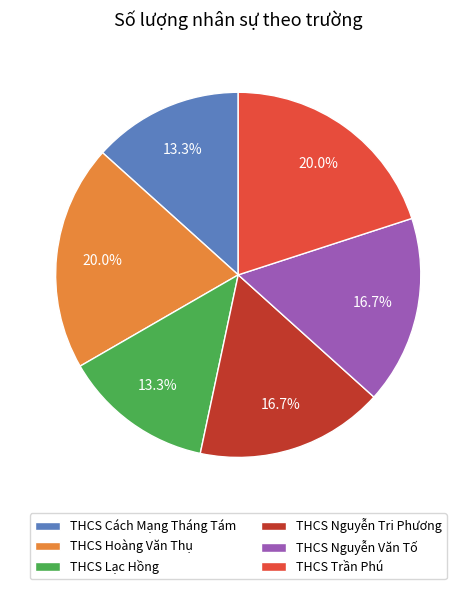

To the nearest percent, what is the difference between the THCS Nguyễn Tri Phương and THCS Hoàng Văn Thụ slice percentages?

3%